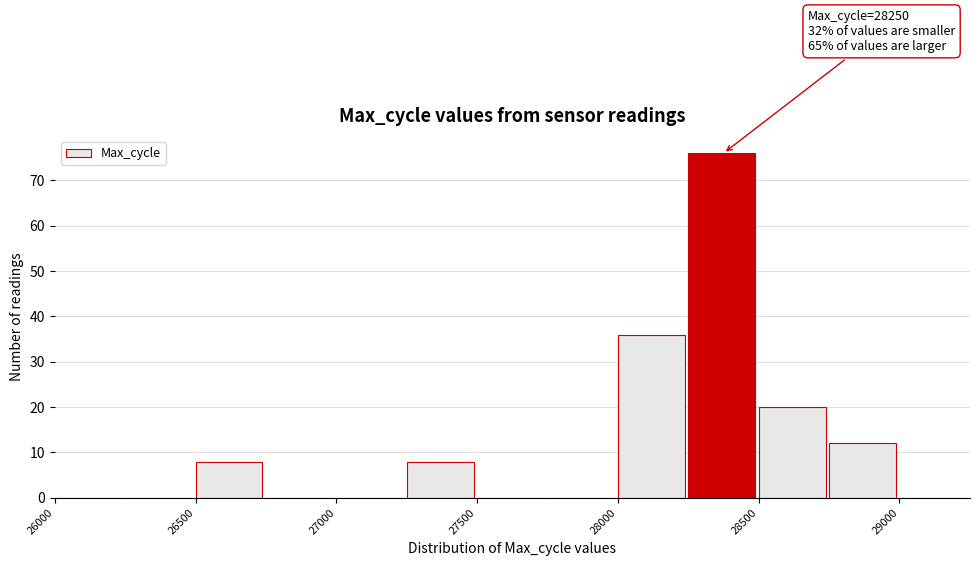

Which range on the x-axis has the tallest bar?

28250 to 28500